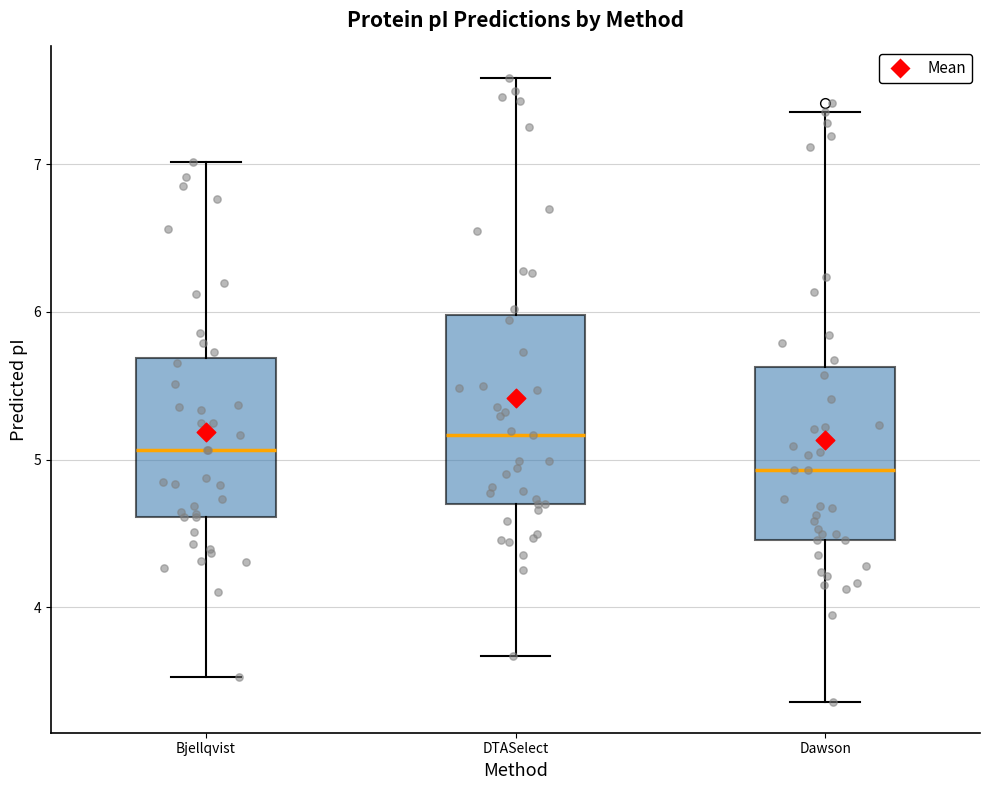

Where is the upper edge of the box for Bjellqvist on the y-axis? The values are not printed on the chart, so give them approximately, as read against the axis.

5.7